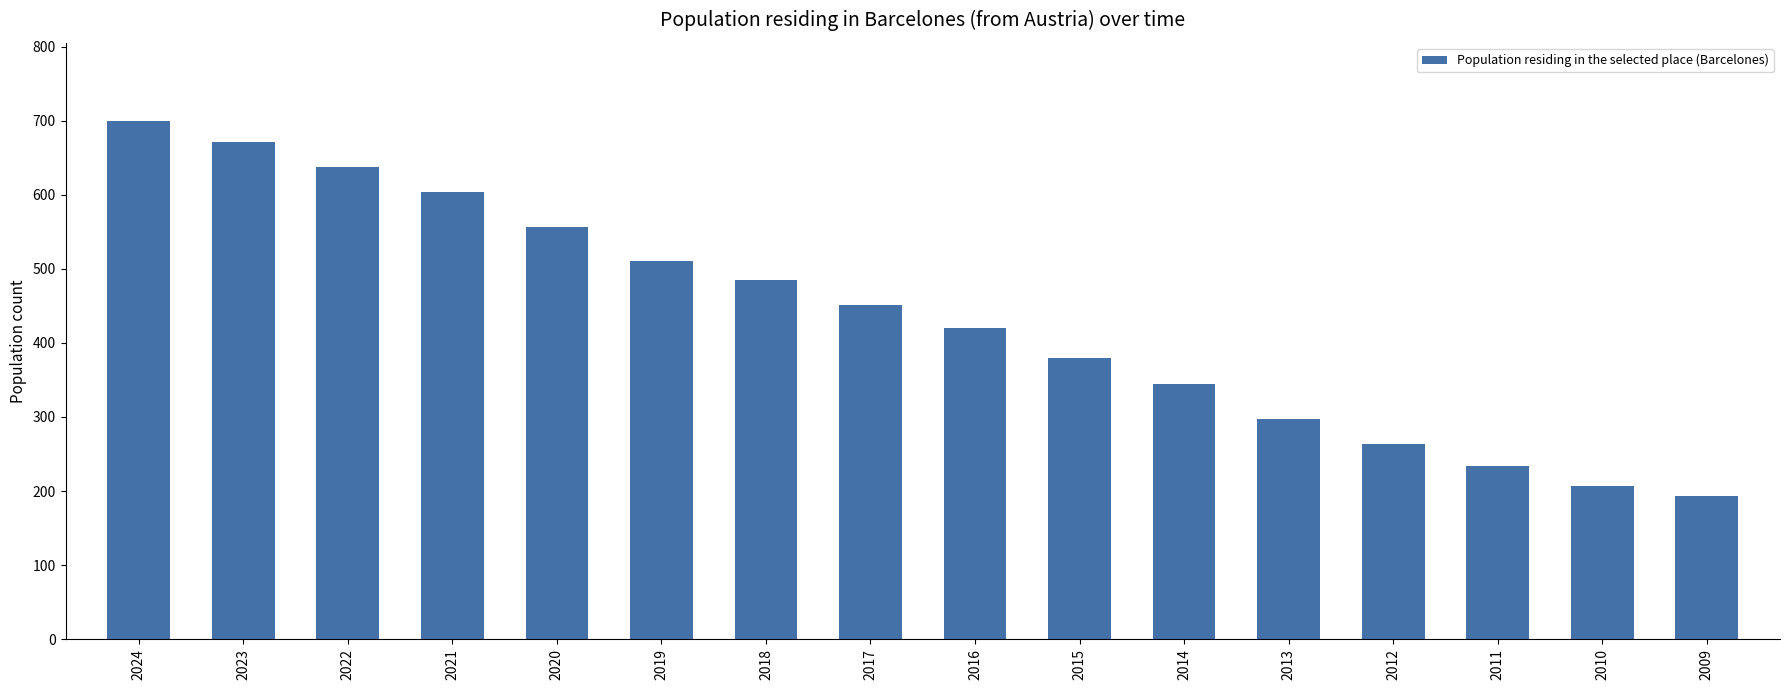

The chart shows a value of 958 at 2021. True or false?

False